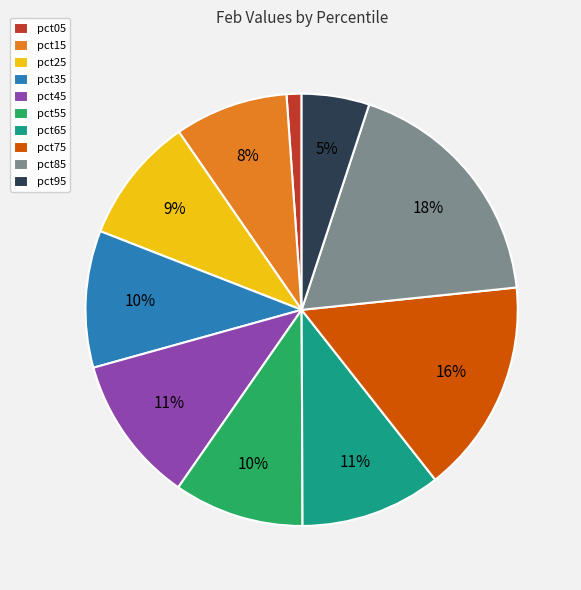

Do pct45 and pct75 together represent more than half of the pie?

No